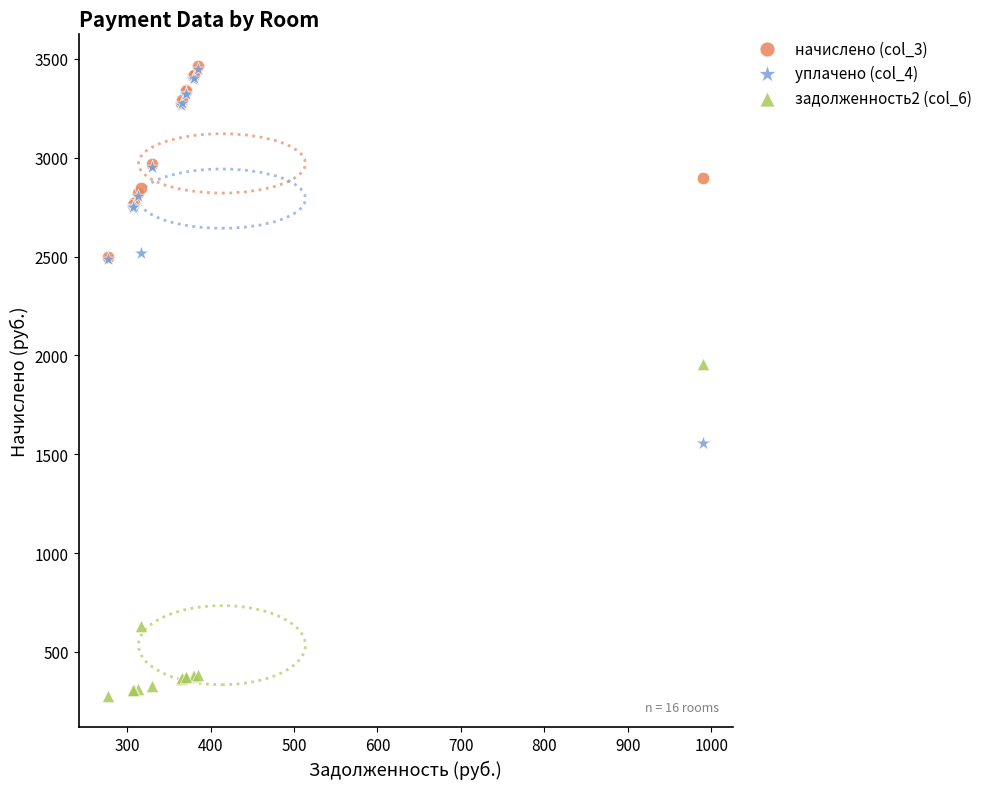

What are all the series names shown in the legend?

начислено (col_3), уплачено (col_4), задолженность2 (col_6)